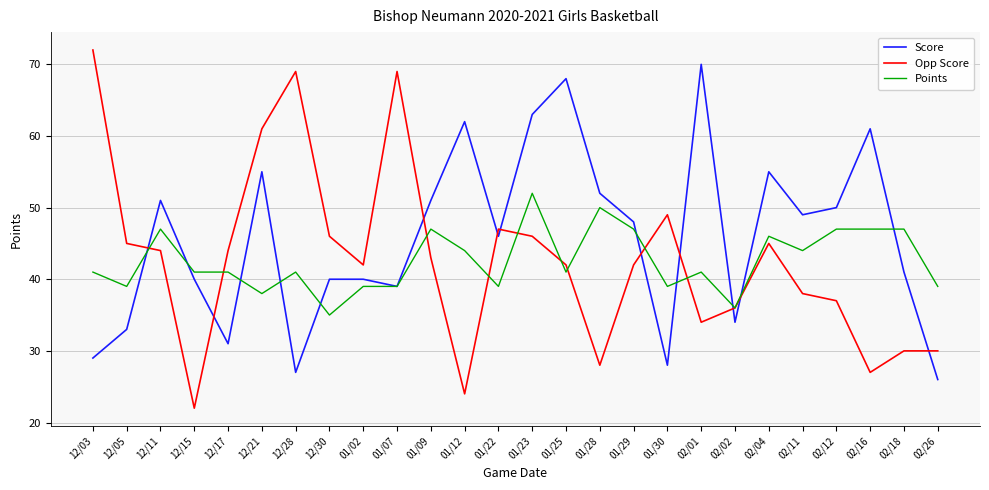

Read the Opp Score value at 02/16, to the nearest 5.

25